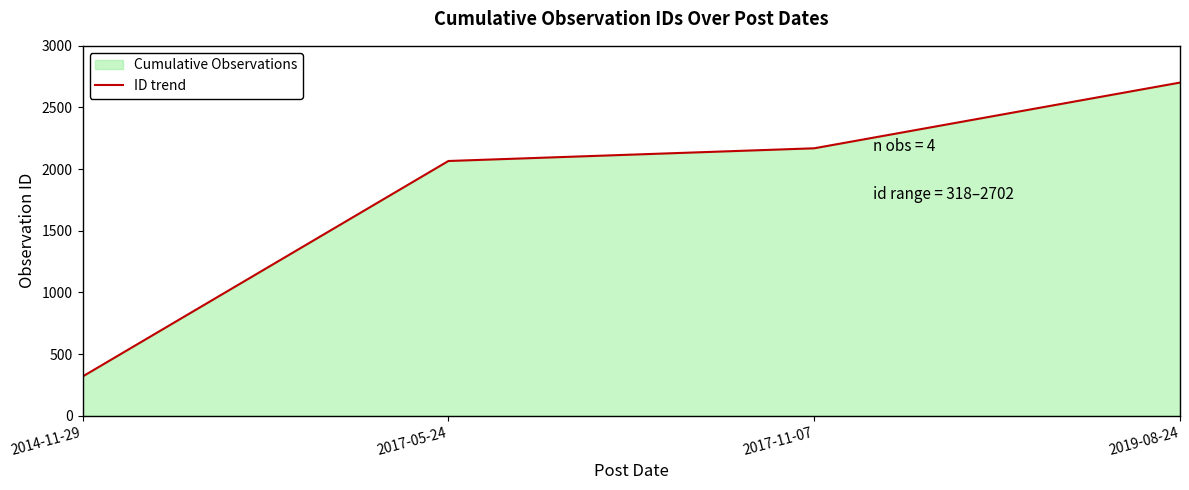

Rank the categories by value from lowest to highest.

2014-11-29, 2017-05-24, 2017-11-07, 2019-08-24